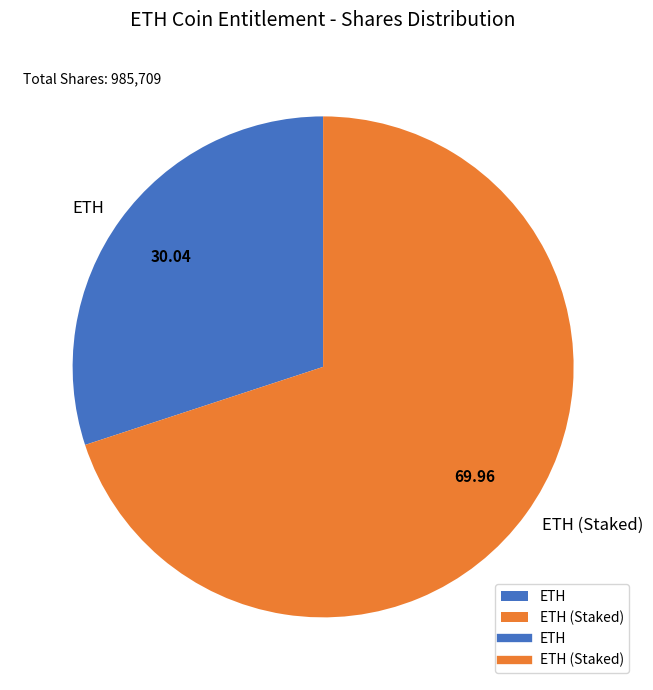

What is the ratio of the value at ETH to the value at ETH (Staked)?

0.4